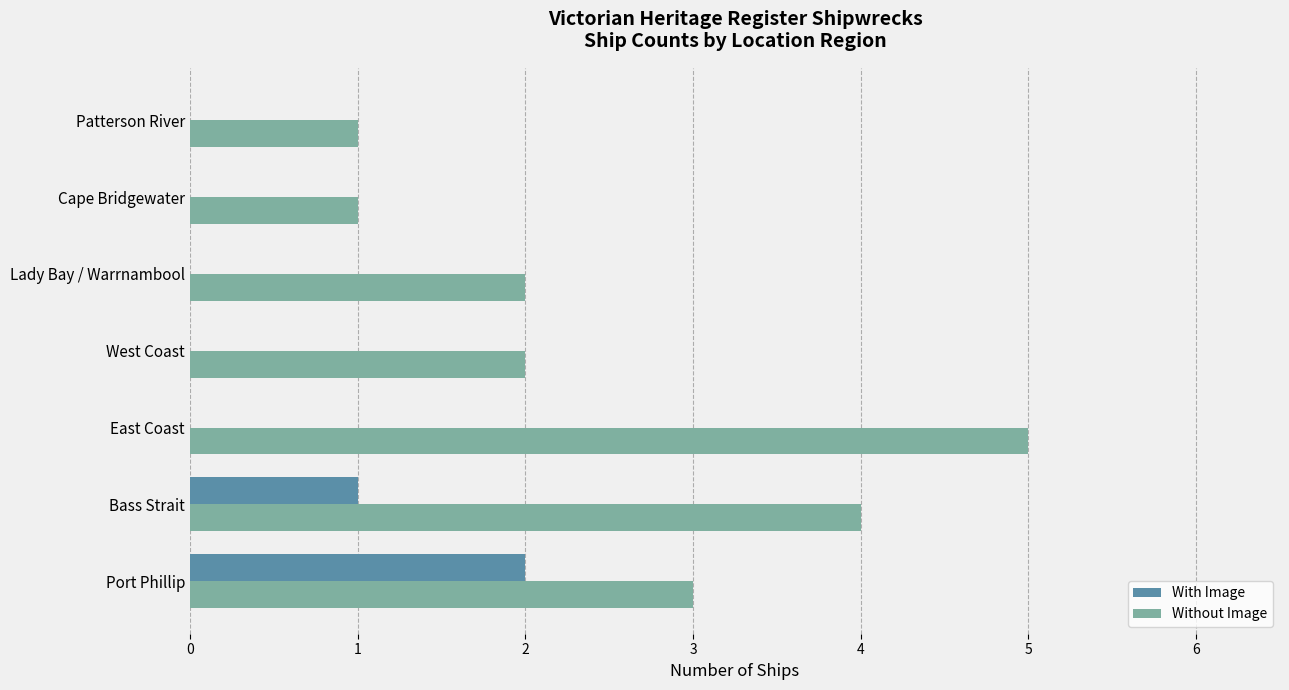

Which series changed the most between East Coast and Cape Bridgewater?

Without Image